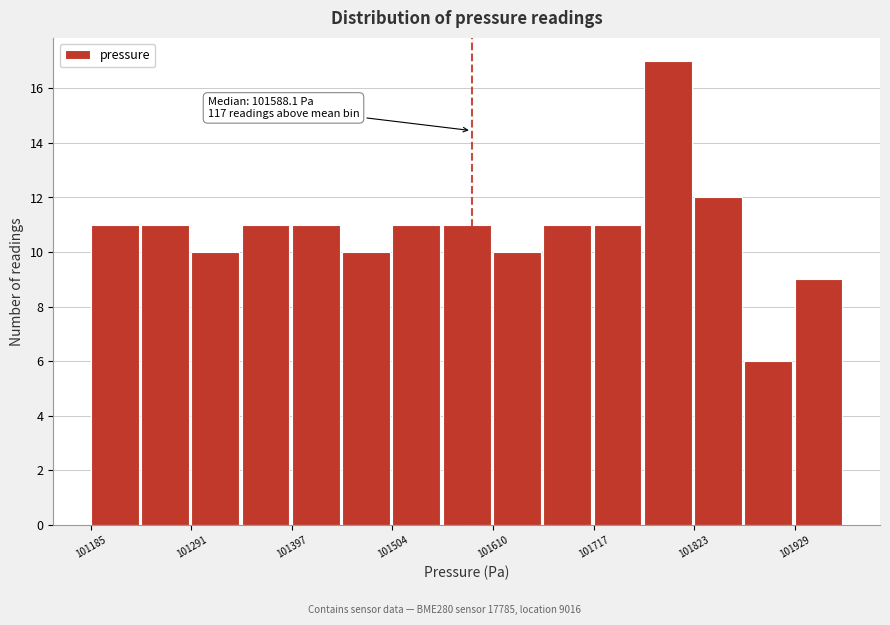

Read against the x-axis, roughly where is the centre of the tallest bar?

101800